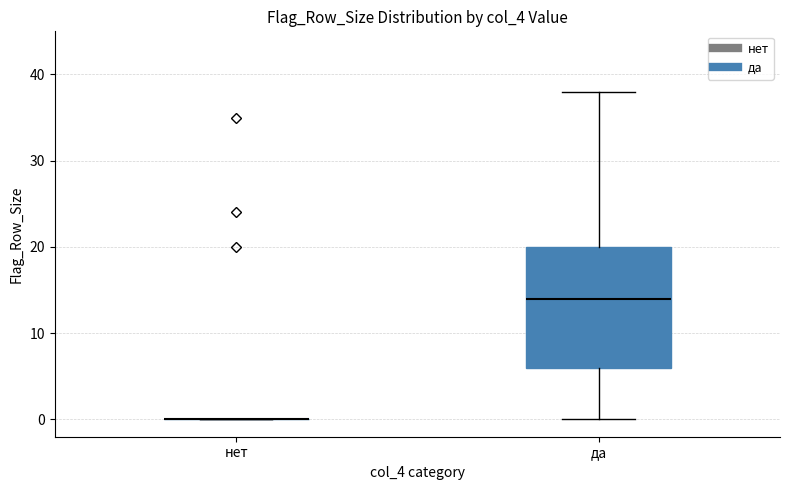

Where is the upper edge of the box for да on the y-axis? The values are not printed on the chart, so give them approximately, as read against the axis.

20